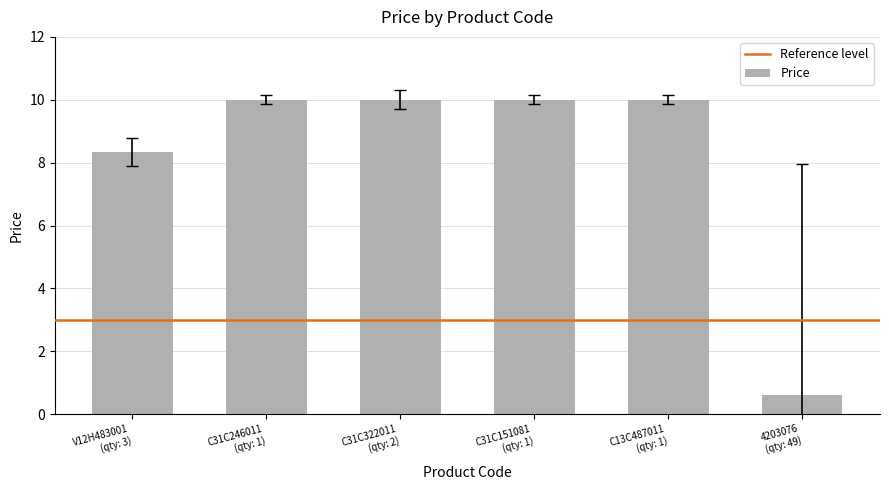

What is the label of the 5th bar from the right?

C31C246011
(qty: 1)